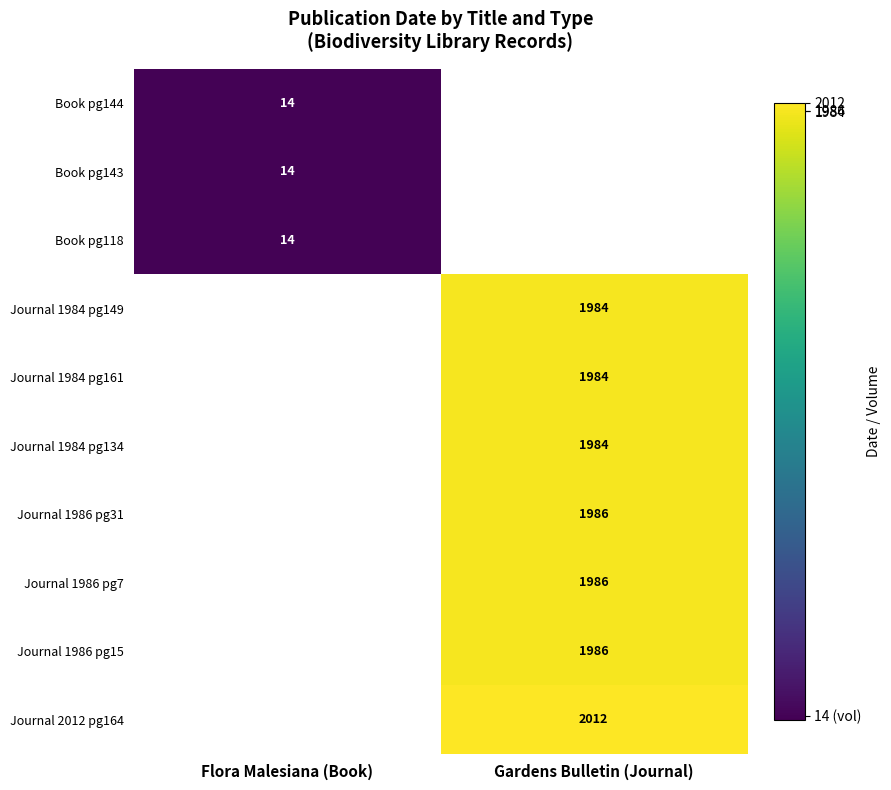

The value of Journal 1984 pg149 at Gardens Bulletin (Journal) is 2848. True or false?

False